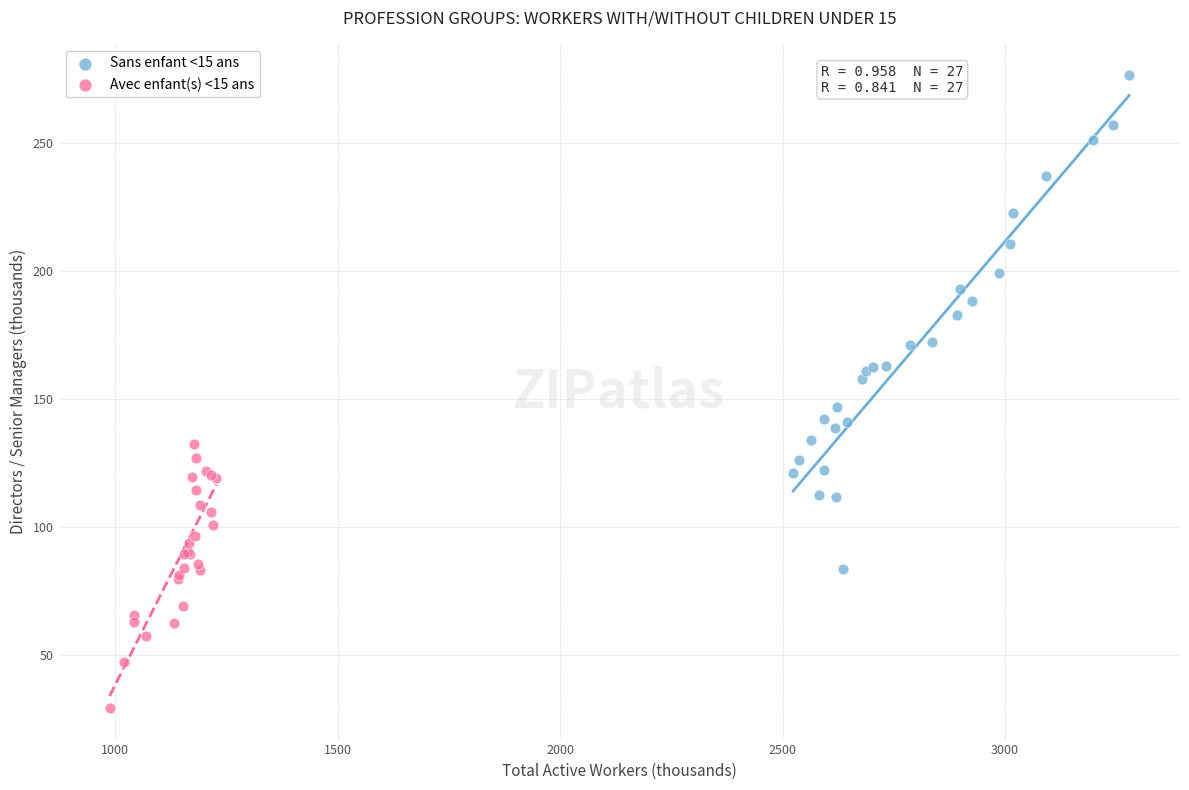

Which series contains the lowest Y value?

Avec enfant(s) <15 ans